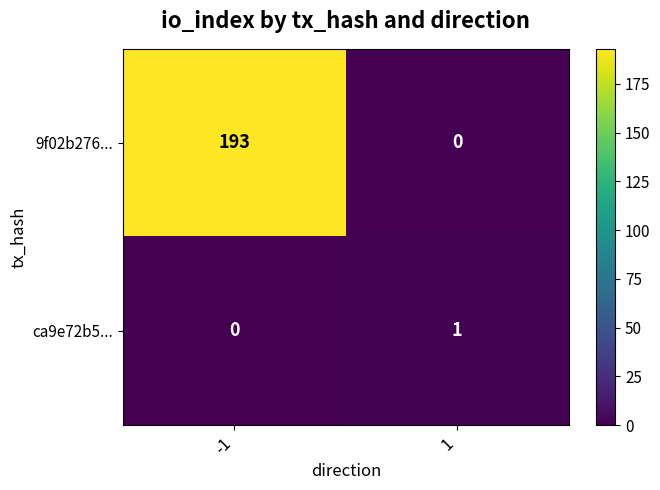

Which series changed the most between -1 and 1?

9f02b276...